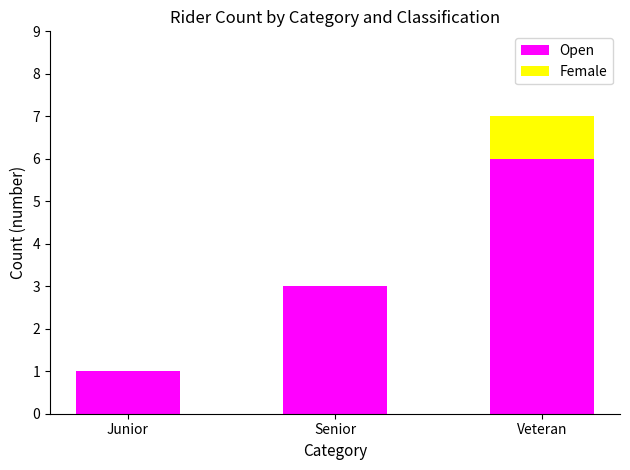

Are the bars horizontal?

No